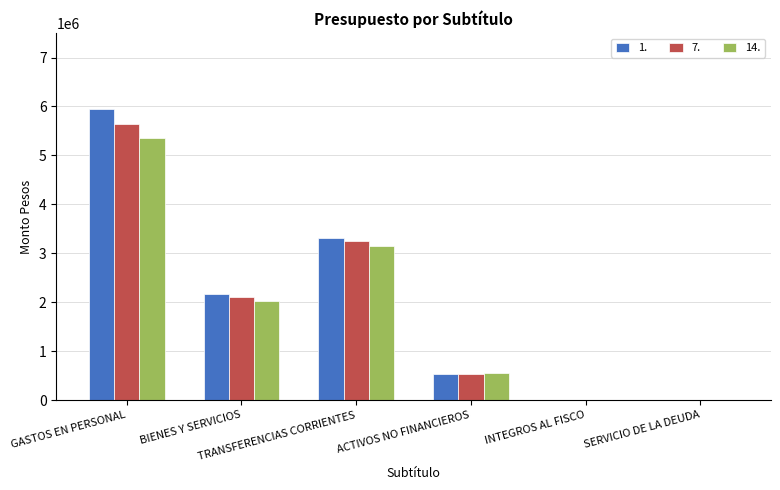

What is the sum of all 1. values?

11948803.0